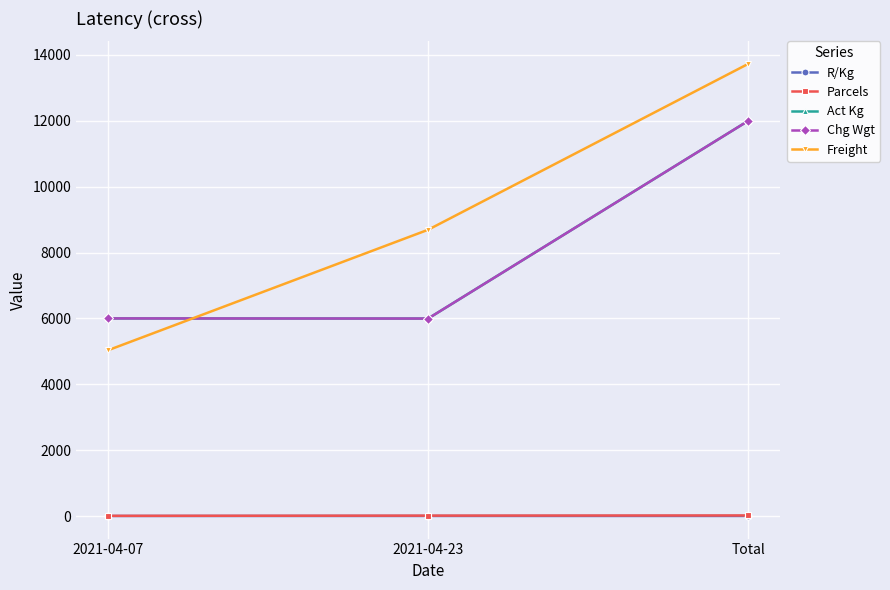

Does the chart have visible grid lines?

Yes